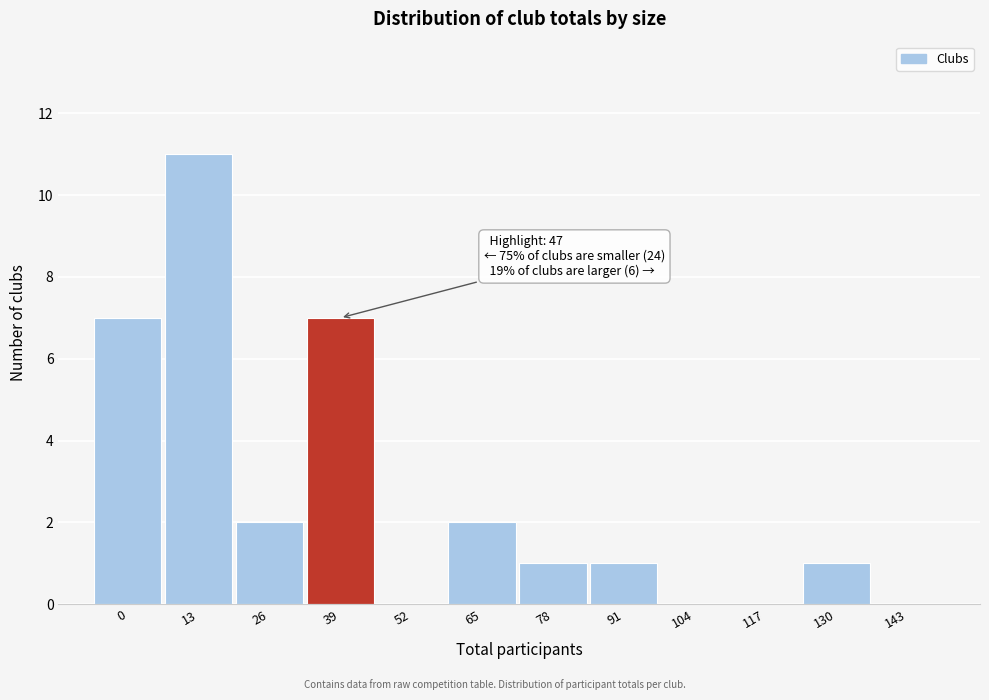

Reading left to right, what are all the values shown in this chart?

0=7	13=11	26=2	39=7	52=0	65=2	78=1	91=1	104=0	117=0	130=1	143=0